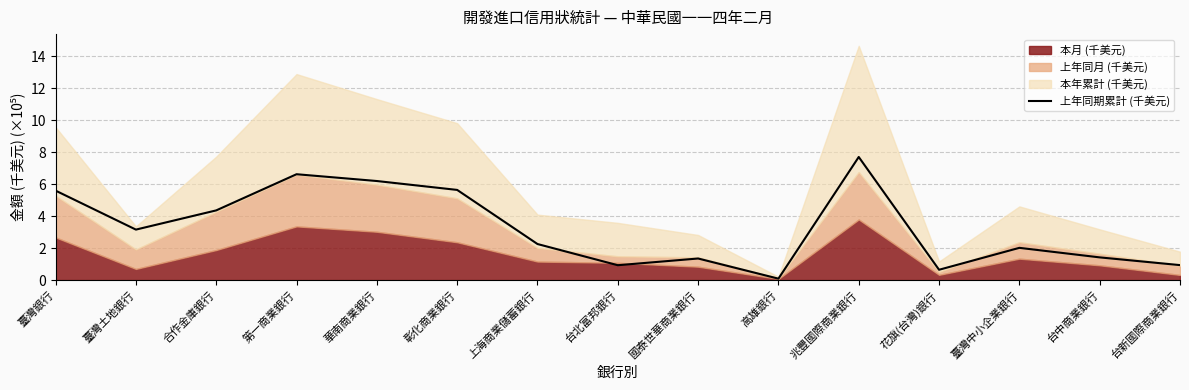

Reading left to right, transcribe all the data shown in this chart.

臺灣銀行=5.6	臺灣土地銀行=3.2	合作金庫銀行=4.4	第一商業銀行=6.6	華南商業銀行=6.2	彰化商業銀行=5.6	上海商業儲蓄銀行=2.3	台北富邦銀行=0.9	國泰世華商業銀行=1.3	高雄銀行=0.1	兆豐國際商業銀行=7.7	花旗(台灣)銀行=0.6	臺灣中小企業銀行=2.0	台中商業銀行=1.4	台新國際商業銀行=0.9